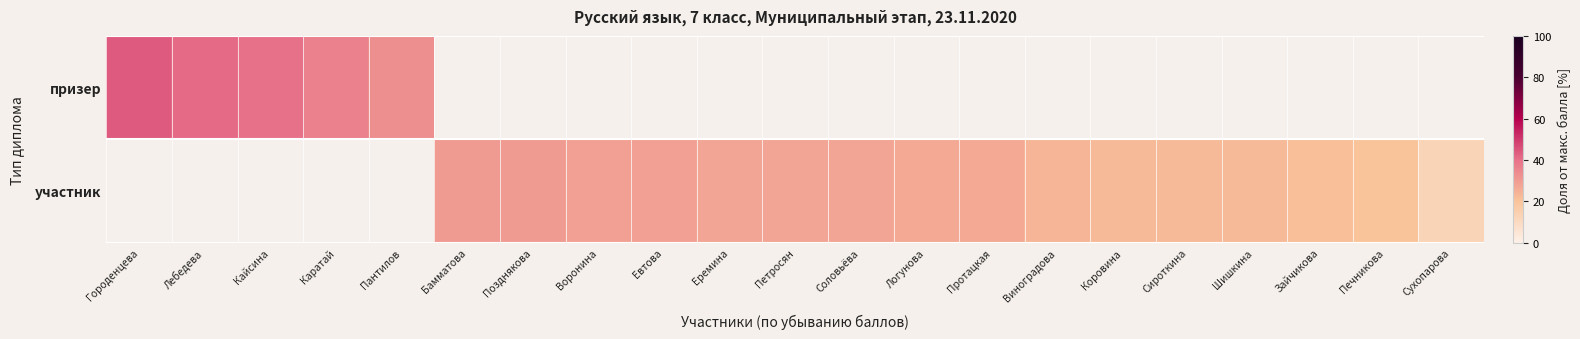

Is the value of призер at Евтова greater than the value of участник at Логунова?

No